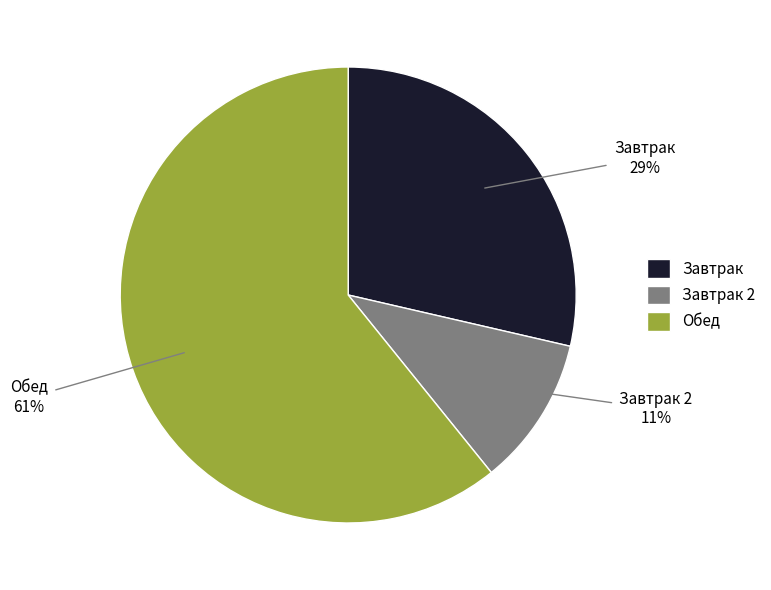

Is the sum of Обед and Завтрак 2 greater than half?

Yes